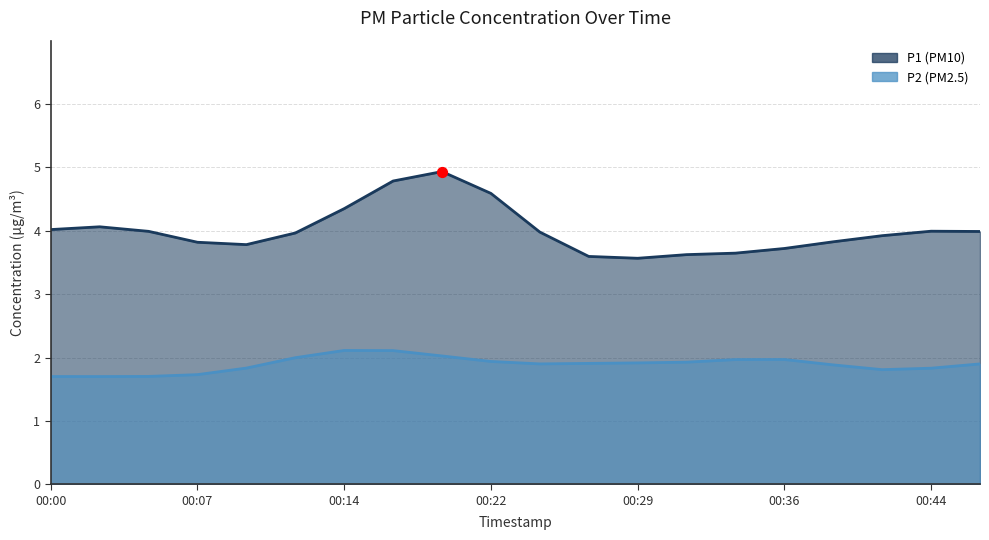

Which series has the largest total across all categories?

P1